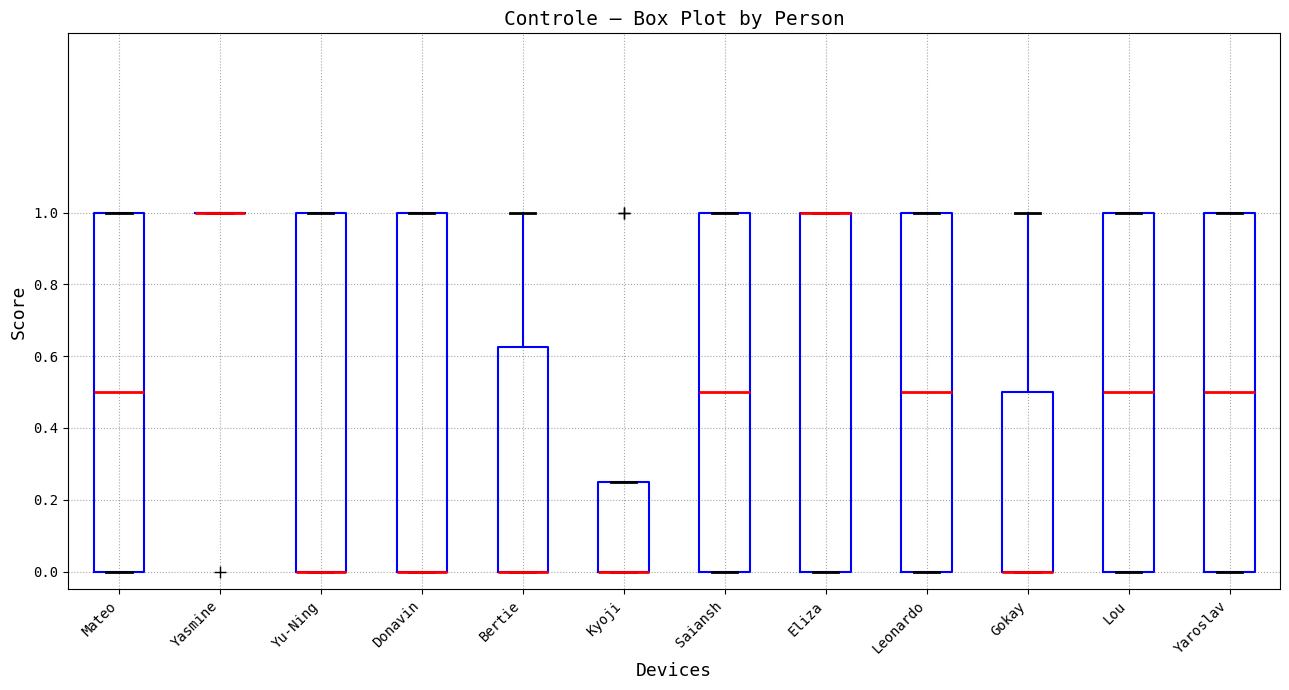

Reading left to right, read every box against the y-axis: the position of its median line, the range the box covers, and the ends of its whiskers. The values are not printed on the chart, so give them approximately, as read against the axis.

Mateo: median 0.50, box 0.00 to 1.00, whiskers 0.00 to 1.00
Yasmine: box collapsed to a line at 1.00, whiskers 1.00 to 1.00
Yu-Ning: median 0.00 (drawn on the box's lower edge), box 0.00 to 1.00, whiskers 0.00 to 1.00
Donavin: median 0.00 (drawn on the box's lower edge), box 0.00 to 1.00, whiskers 0.00 to 1.00
Bertie: median 0.00 (drawn on the box's lower edge), box 0.00 to 0.62, whiskers 0.00 to 1.00
Kyoji: median 0.00 (drawn on the box's lower edge), box 0.00 to 0.26, whiskers 0.00 to 0.26
Saiansh: median 0.50, box 0.00 to 1.00, whiskers 0.00 to 1.00
Eliza: median 1.00 (drawn on the box's upper edge), box 0.00 to 1.00, whiskers 0.00 to 1.00
Leonardo: median 0.50, box 0.00 to 1.00, whiskers 0.00 to 1.00
Gokay: median 0.00 (drawn on the box's lower edge), box 0.00 to 0.50, whiskers 0.00 to 1.00
Lou: median 0.50, box 0.00 to 1.00, whiskers 0.00 to 1.00
Yaroslav: median 0.50, box 0.00 to 1.00, whiskers 0.00 to 1.00